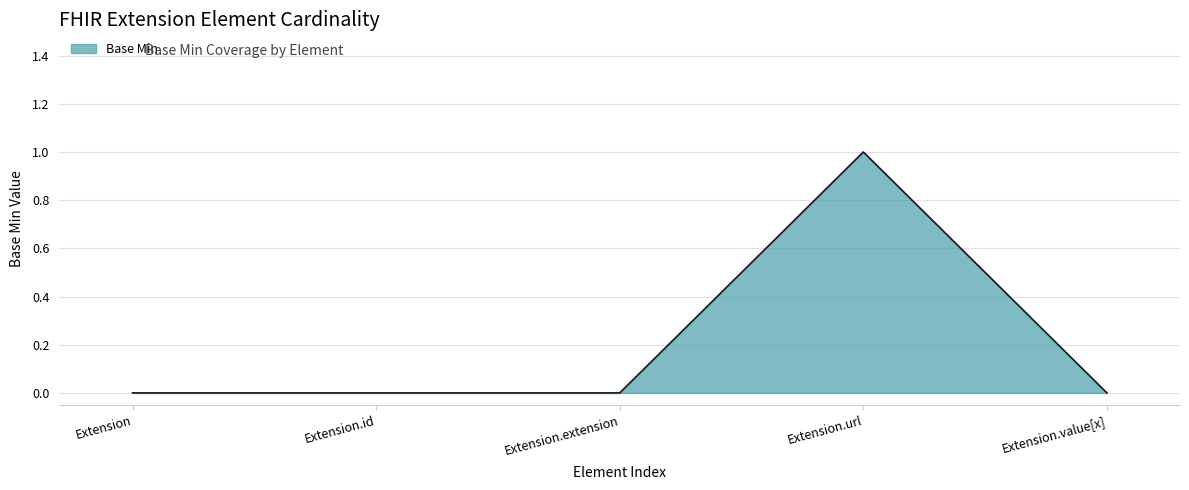

What is the sum of the values at Extension.url and Extension.extension?

1